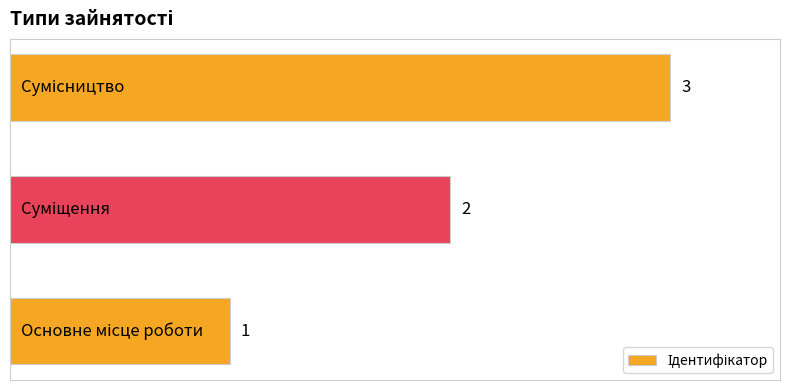

How many values are between 1 and 3?

3